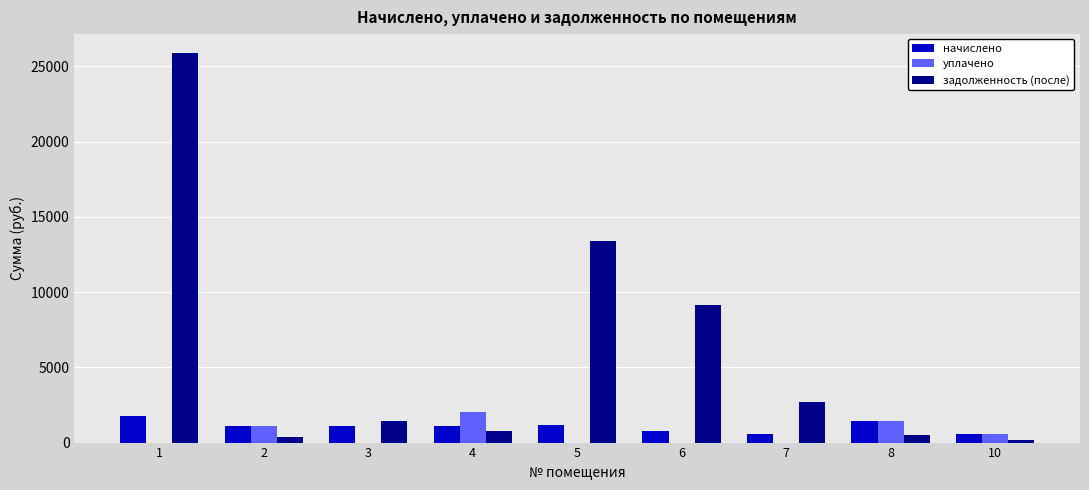

The value of задолженность (после) at 10 is 185.0. True or false?

True